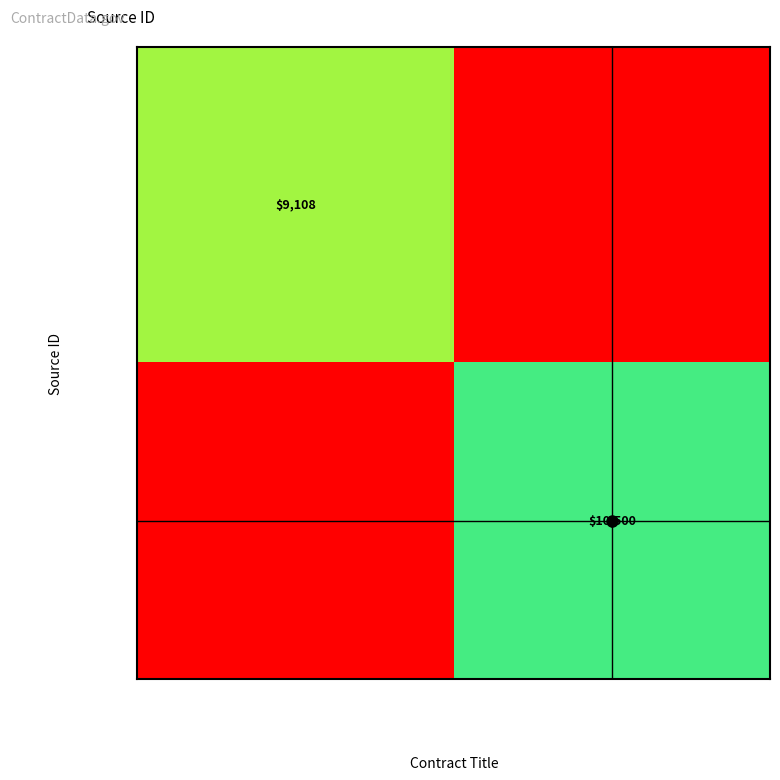

True or false: PO409969 has a value of 4213 at Tourism Handbook.

False